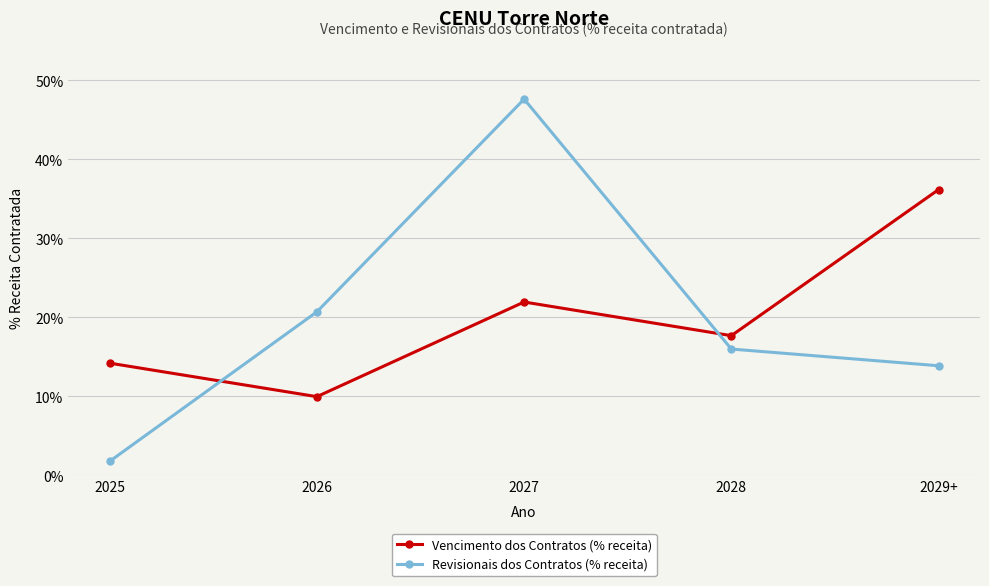

What value does the Revisionais dos Contratos (% receita) series have at 2029+?

0.1